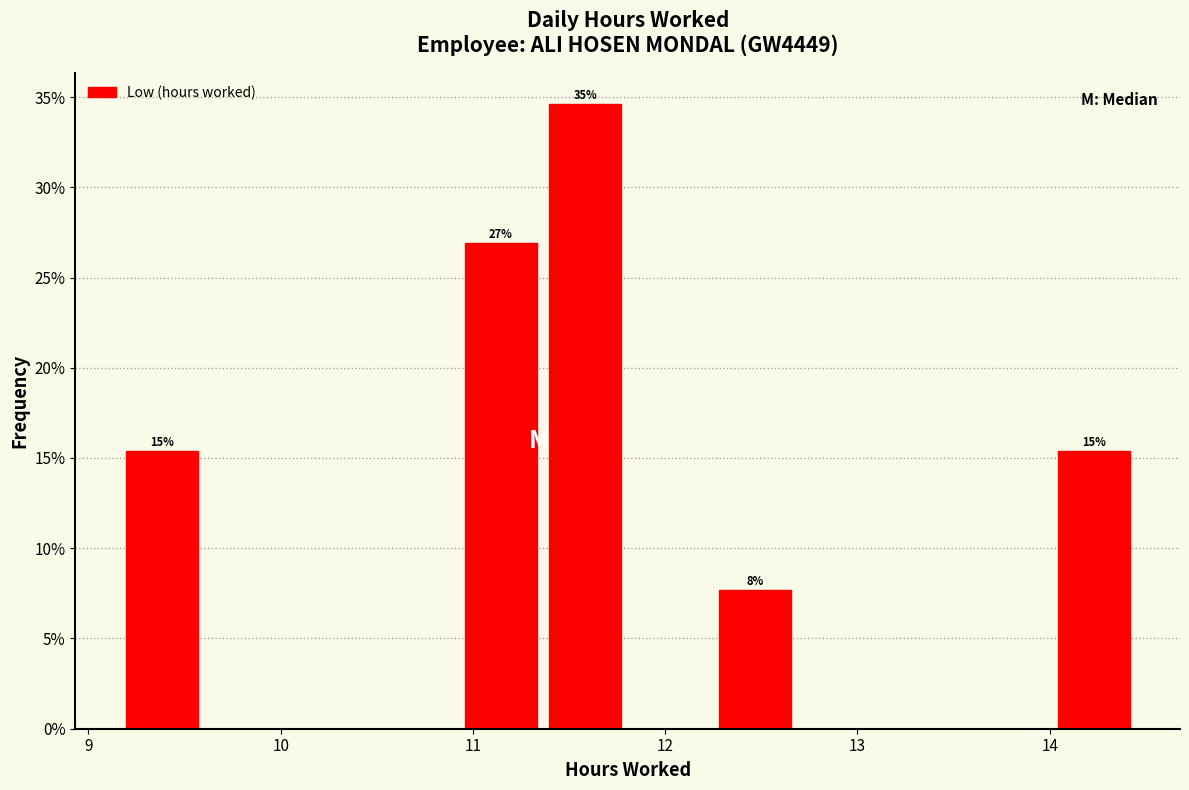

Over which range of the x-axis is the bar tallest?

11.4 to 11.8